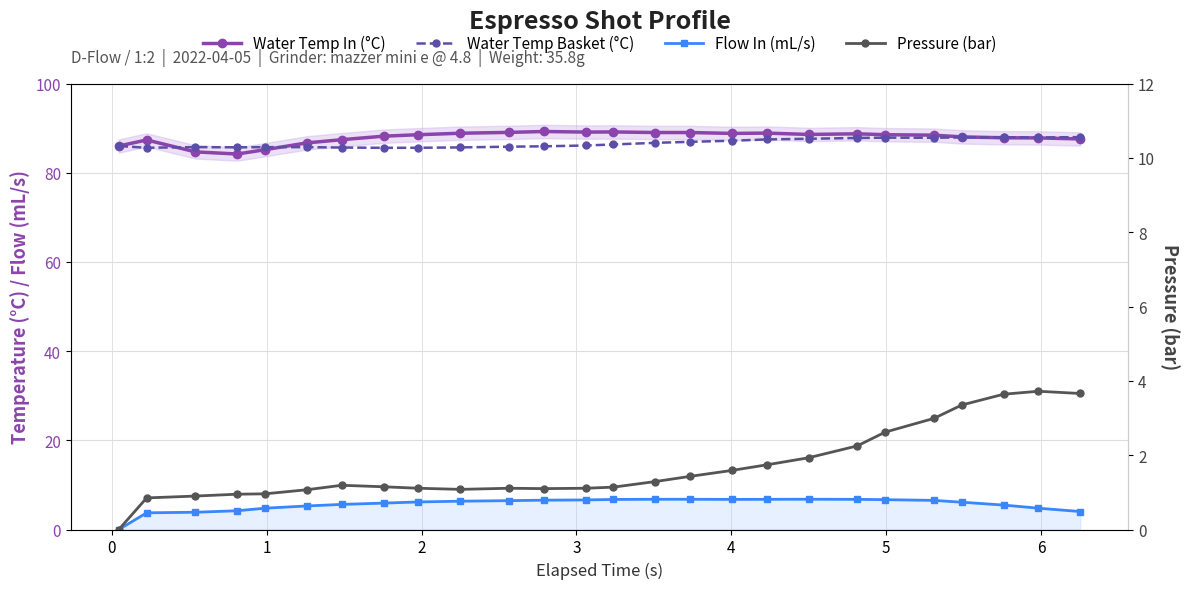

What are all the series names shown in the legend?

Water Temp In (°C), Water Temp Basket (°C), Flow In (mL/s), Pressure (bar)